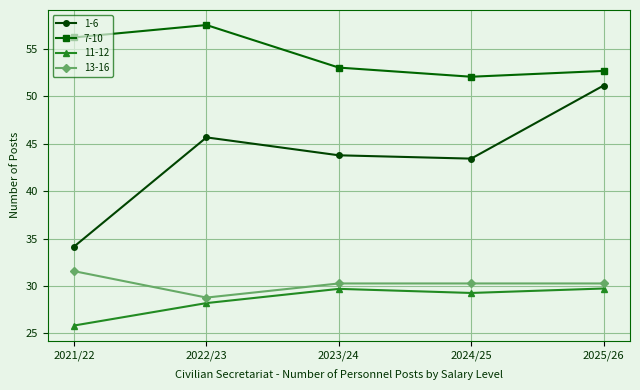

What is the difference between the maximum and minimum values in the 11-12 series?

3.9